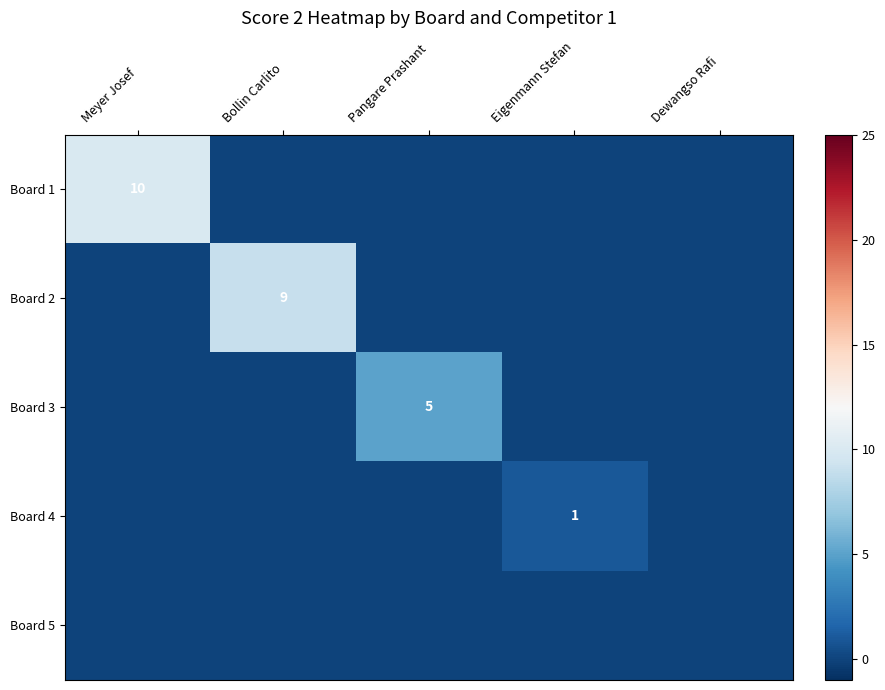

Where is Board 1 nearest to the value 5?

Meyer Josef